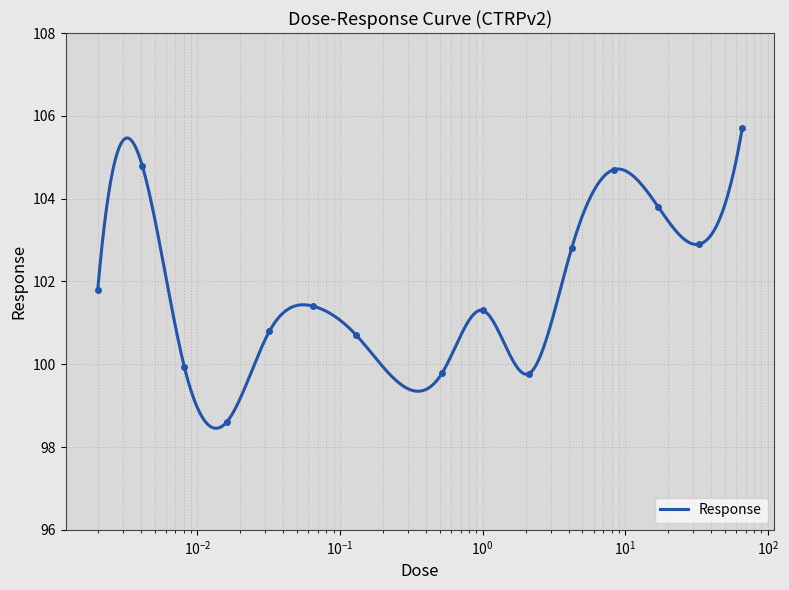

At which category does the data reach its first local peak?

0.0041